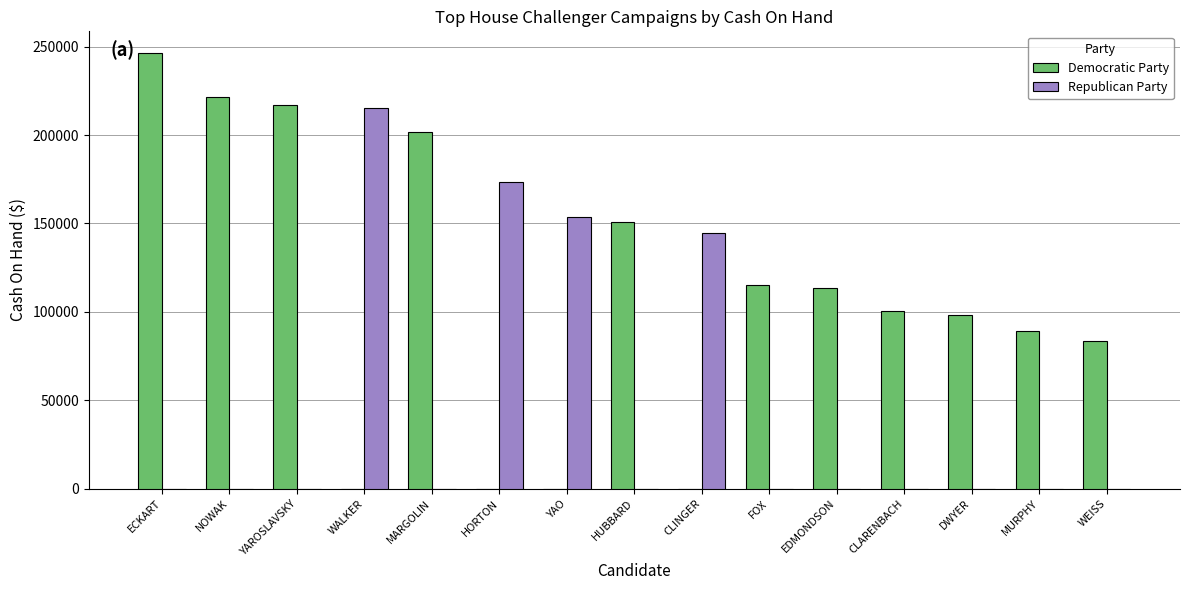

Is the value of Republican Party at ECKART greater than the value of Democratic Party at FOX?

No